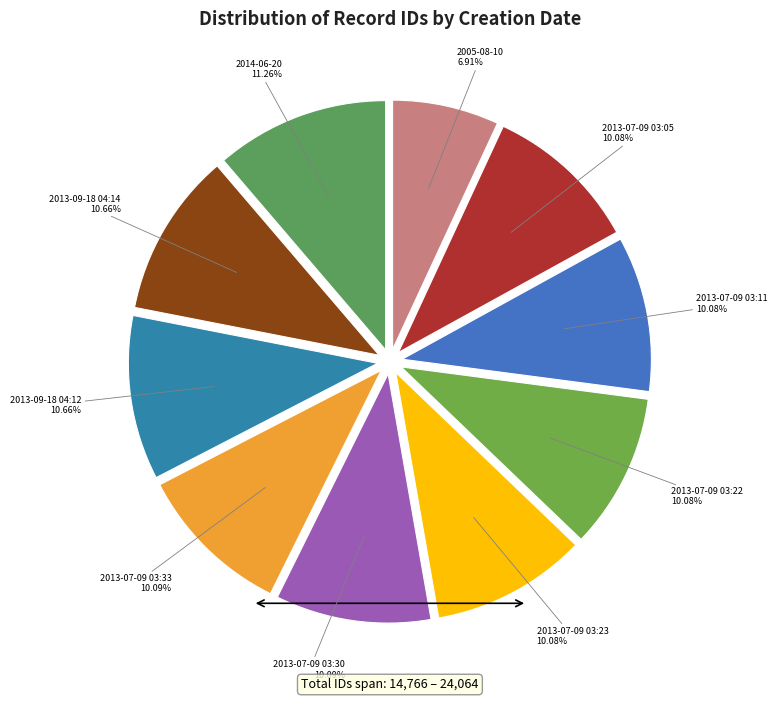

True or false: 2013-07-09 03:05 accounts for 16% of the total.

False